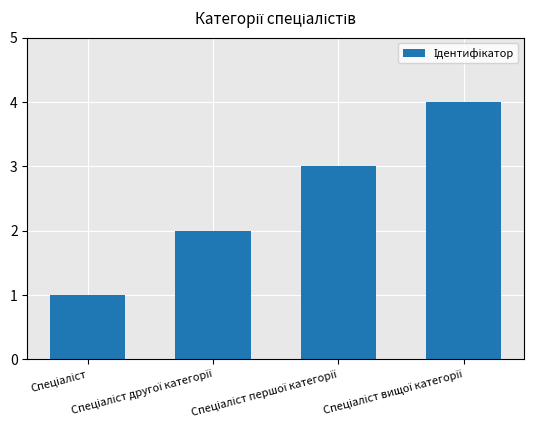

Reading left to right, what are all the values shown in this chart?

1	2	3	4